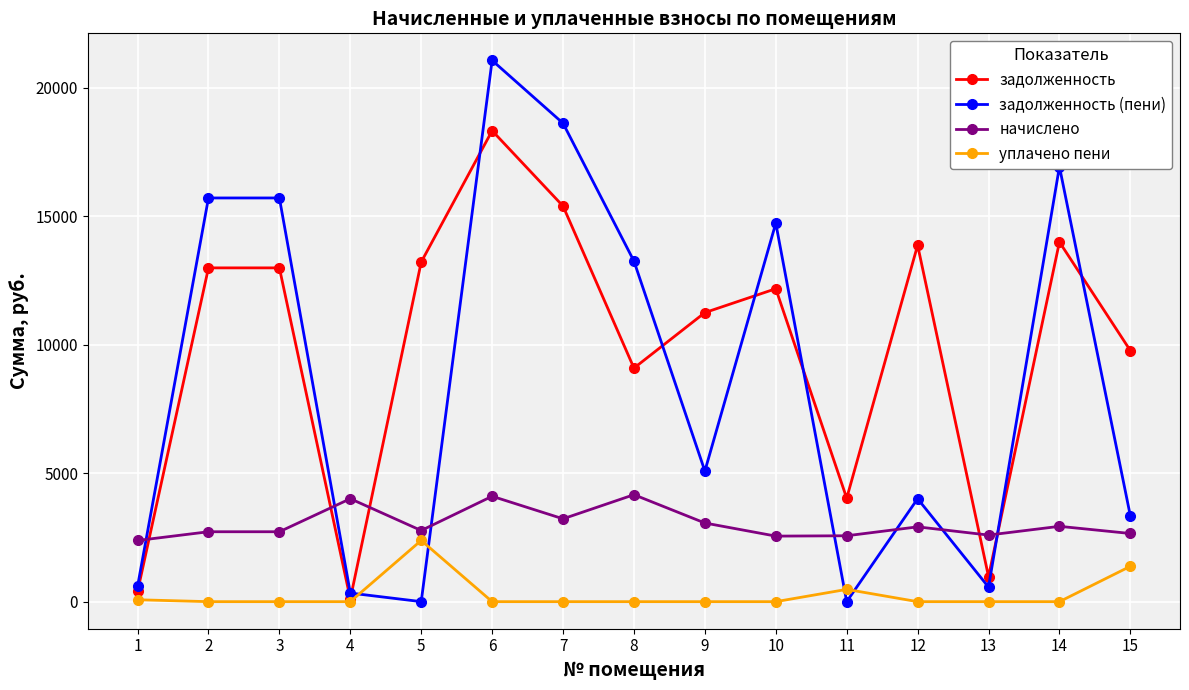

What is the value of the задолженность point at the 3rd from the left?

12993.6